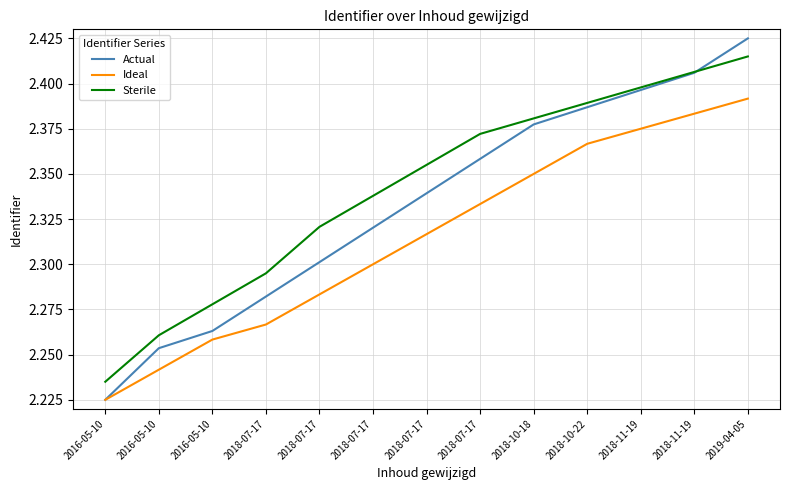

At how many categories does at least one series exceed 2?

13